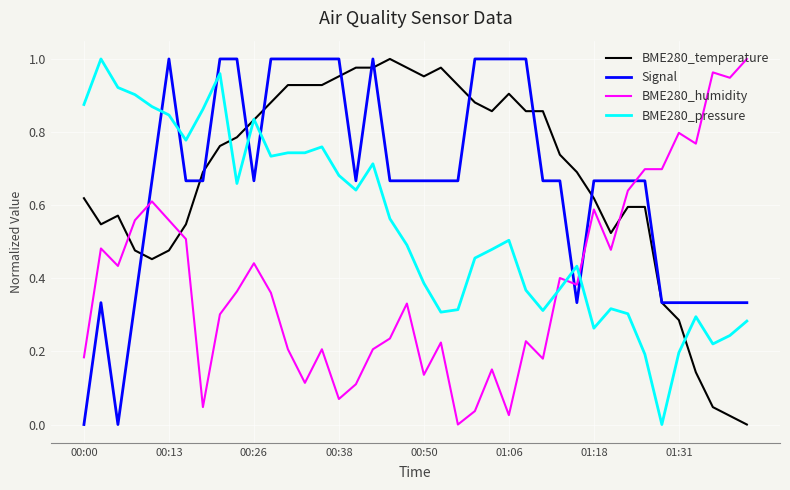

True or false: BME280_pressure has more than 0 points higher than both neighbors.

True